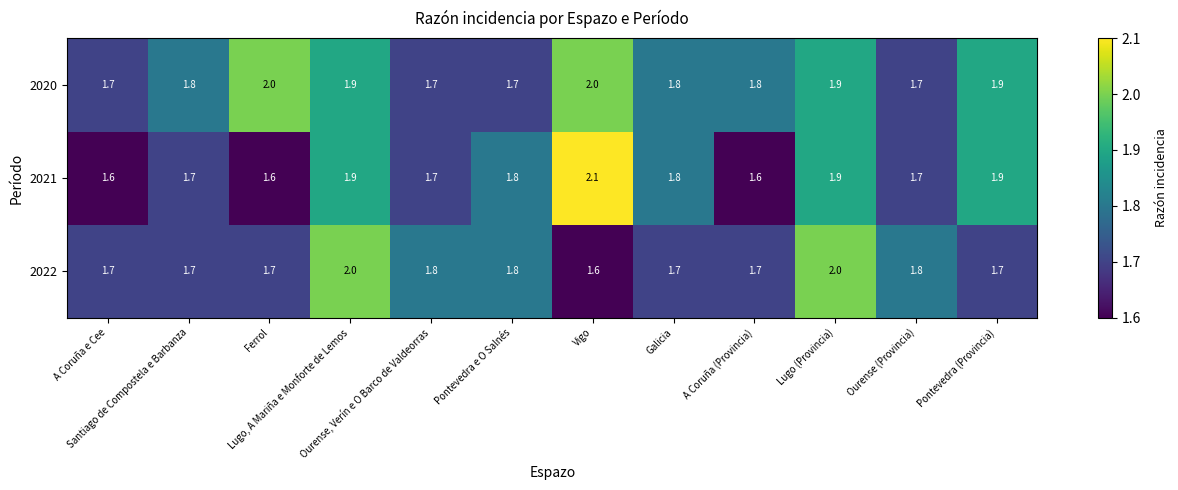

What is the difference between the second highest and second lowest values in the 2020 series?

0.3